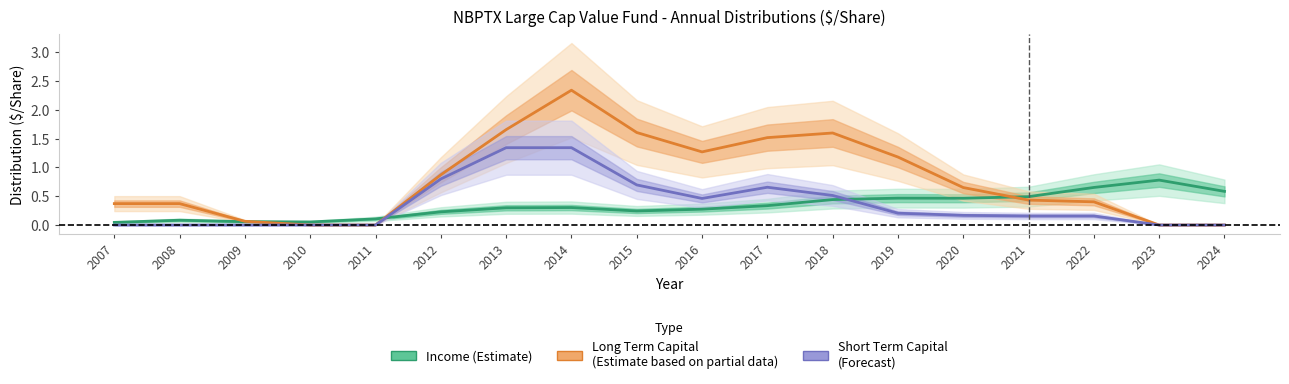

Is the value of Income (Estimate) at 2015 greater than the value of Short Term Capital (Forecast) at 2018?

No